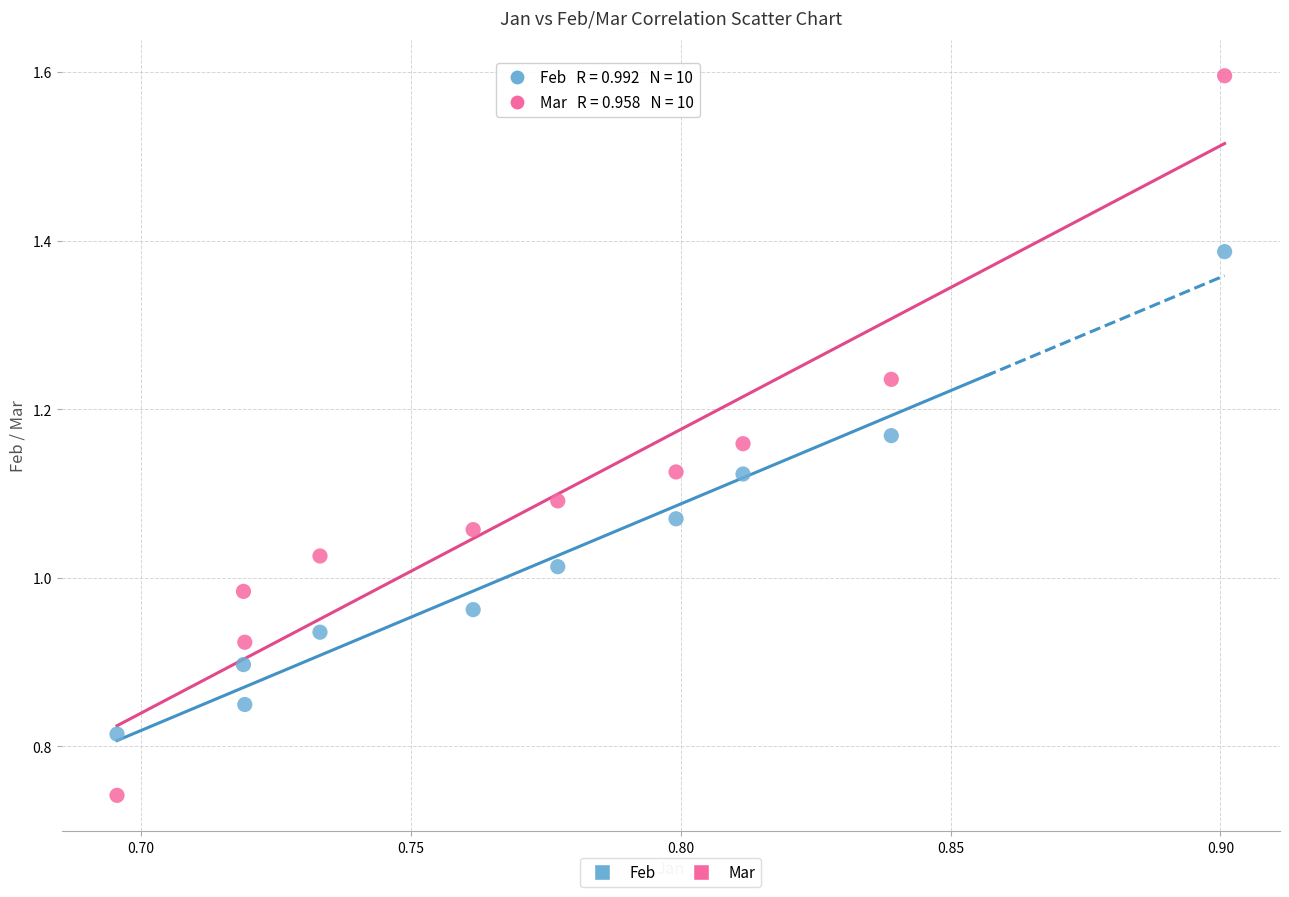

Which series has the largest Y range (max minus min)?

Mar